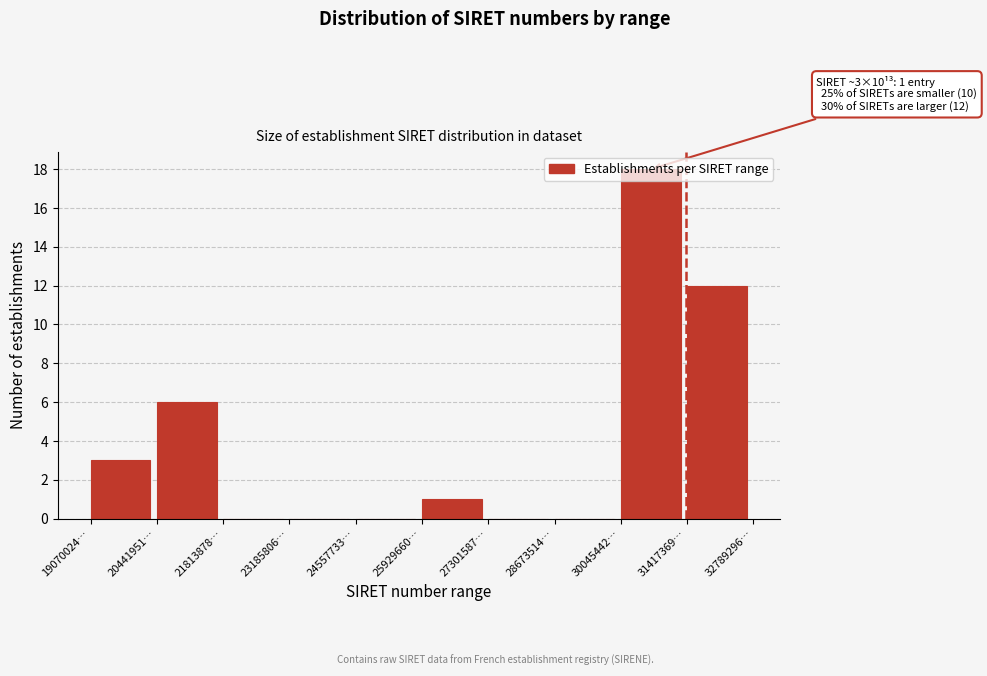

Which has a higher value, 20441951… or 30045442…?

30045442…